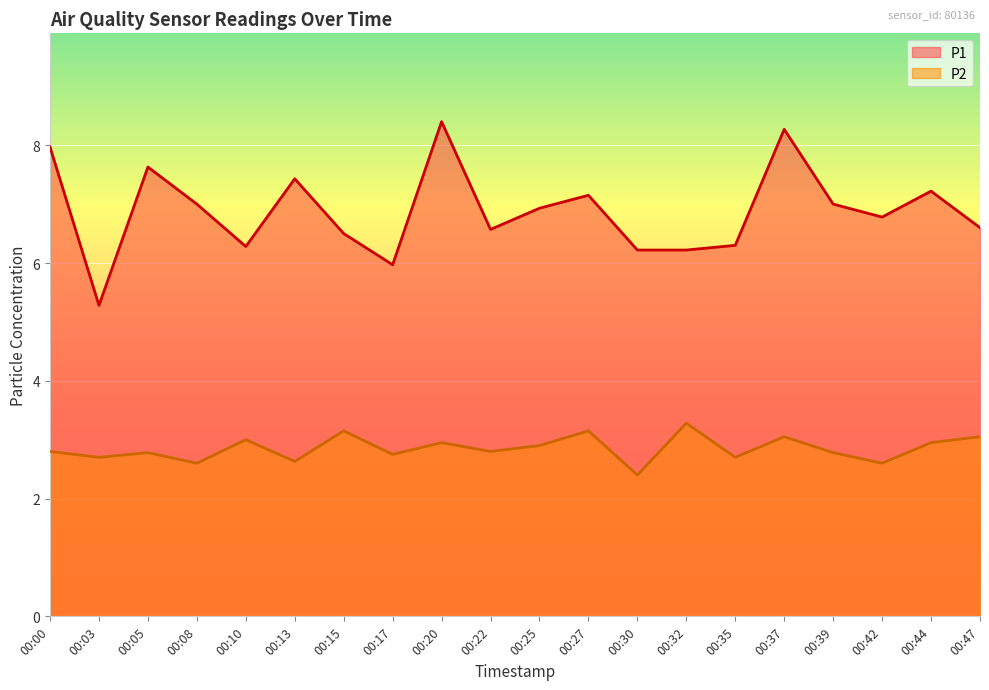

What is the highest value of the P1 series?

8.4